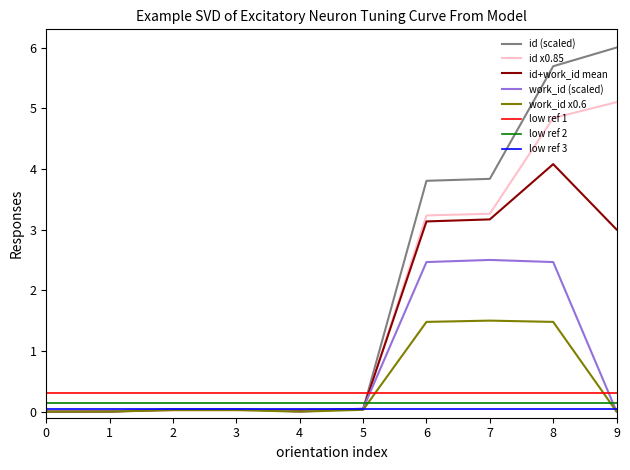

The id x0.85 series shows 1.3 at 9. True or false?

False